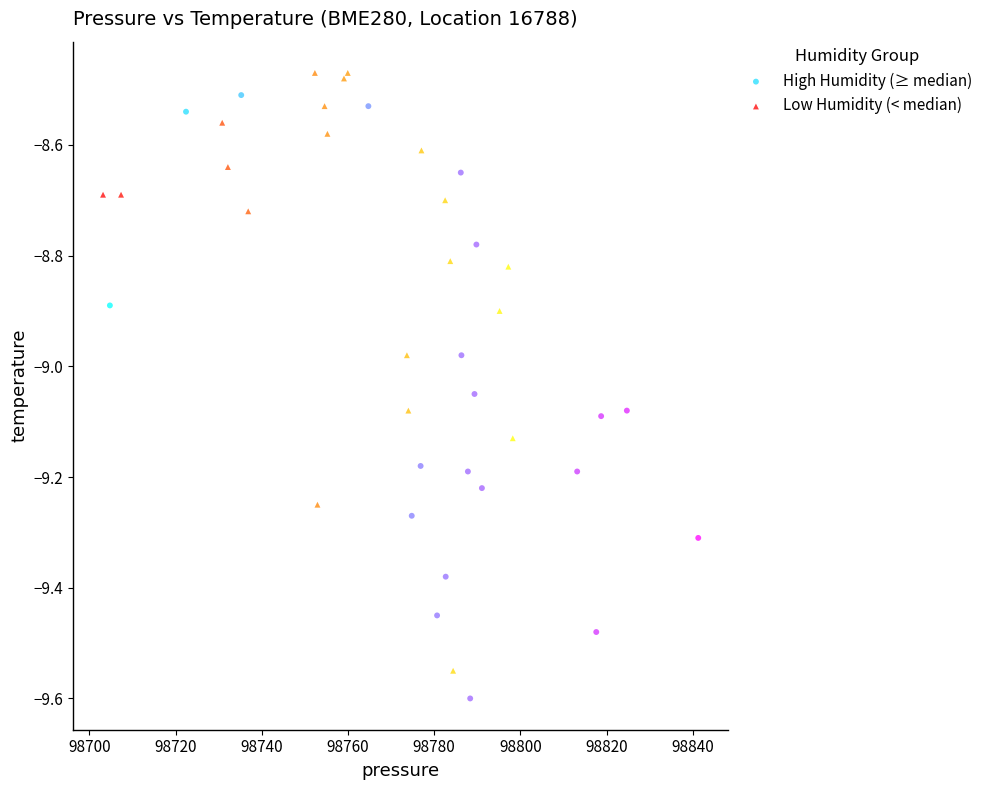

Which series reaches the minimum Y coordinate?

High Humidity (≥ median)